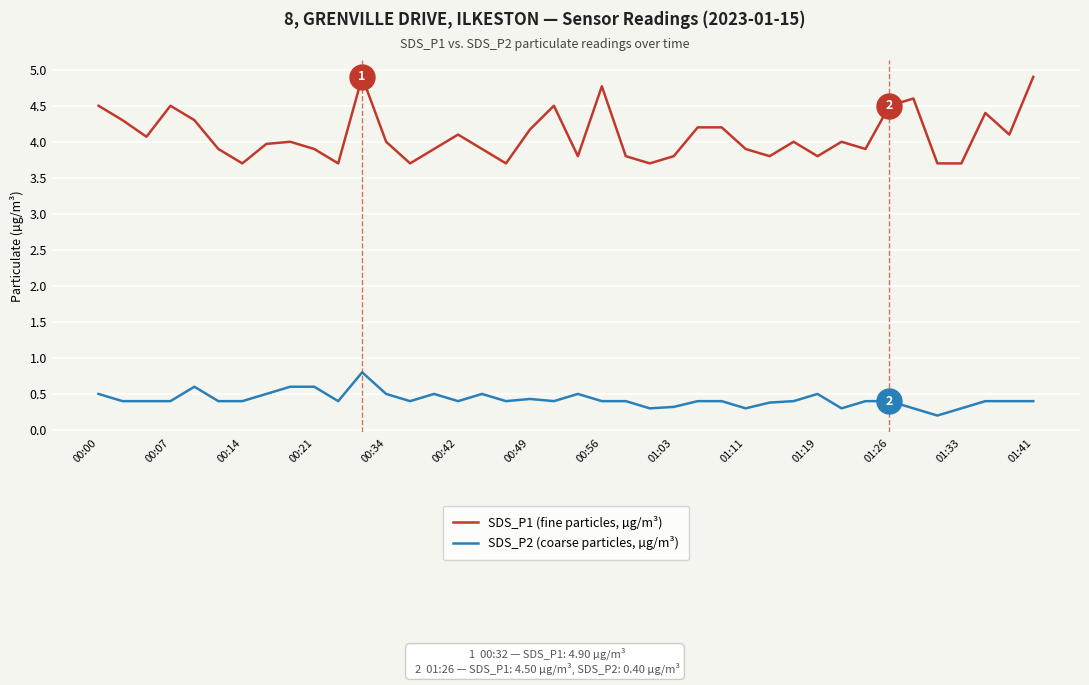

What is the highest value of the SDS_P1 (fine particles, µg/m³) series?

4.9